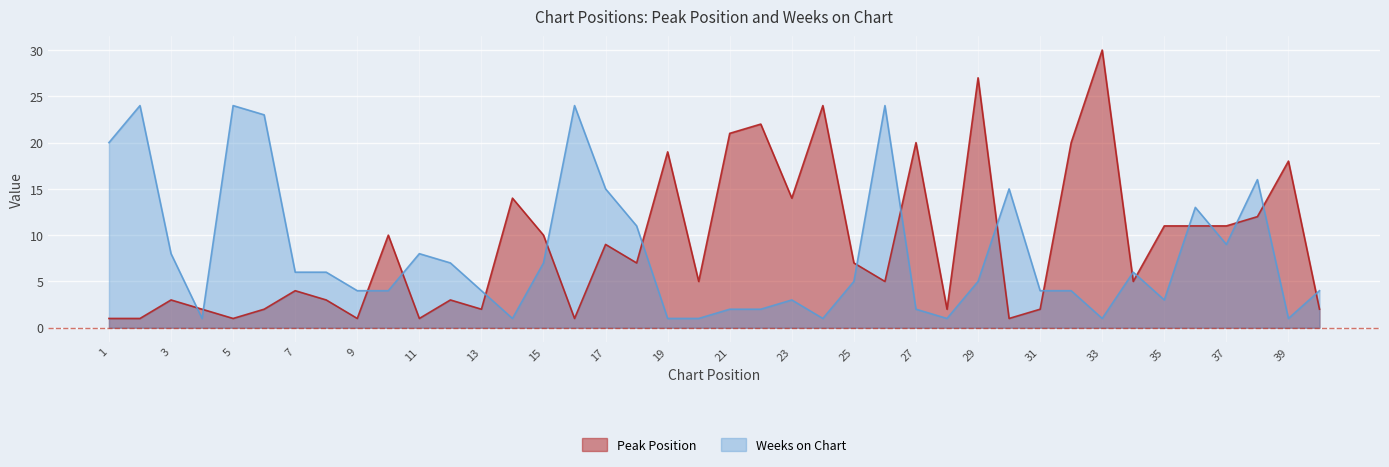

Reading right to left, transcribe all the data shown in this chart.

Peak Position: 2	18	12	11	11	11	5	30	20	2	1	27	2	20	5	7	24	14	22	21	5	19	7	9	1	10	14	2	3	1	10	1	3	4	2	1	2	3	1	1
Weeks on Chart: 4	1	16	9	13	3	6	1	4	4	15	5	1	2	24	5	1	3	2	2	1	1	11	15	24	7	1	4	7	8	4	4	6	6	23	24	1	8	24	20